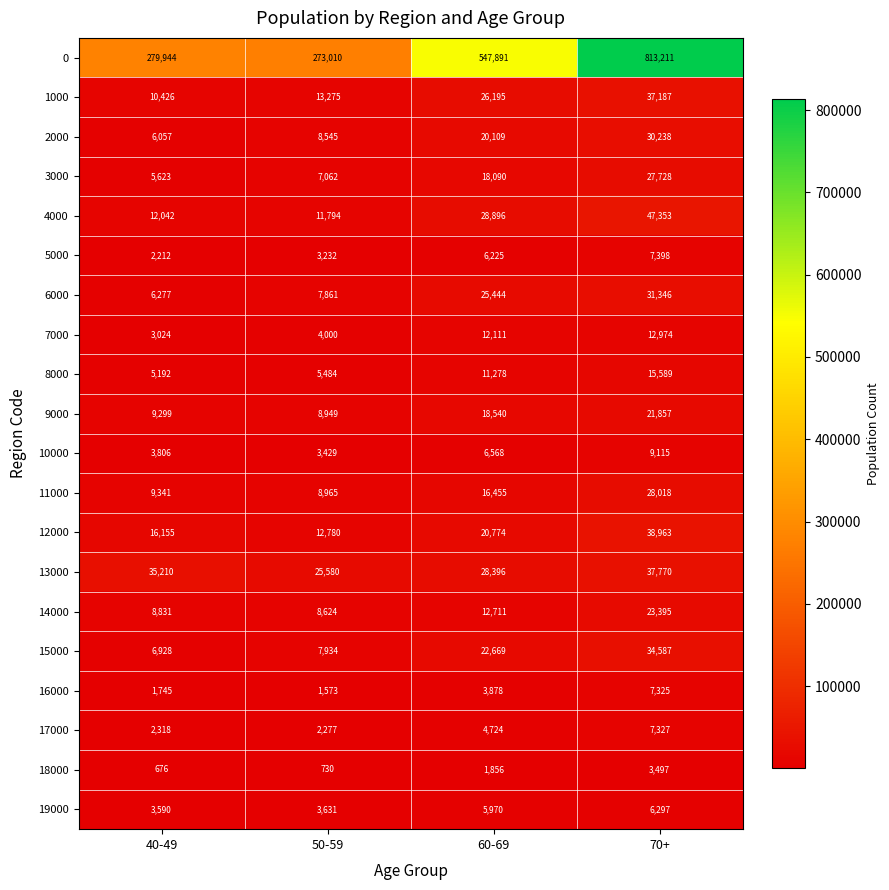

Which series has the largest total across all categories?

0